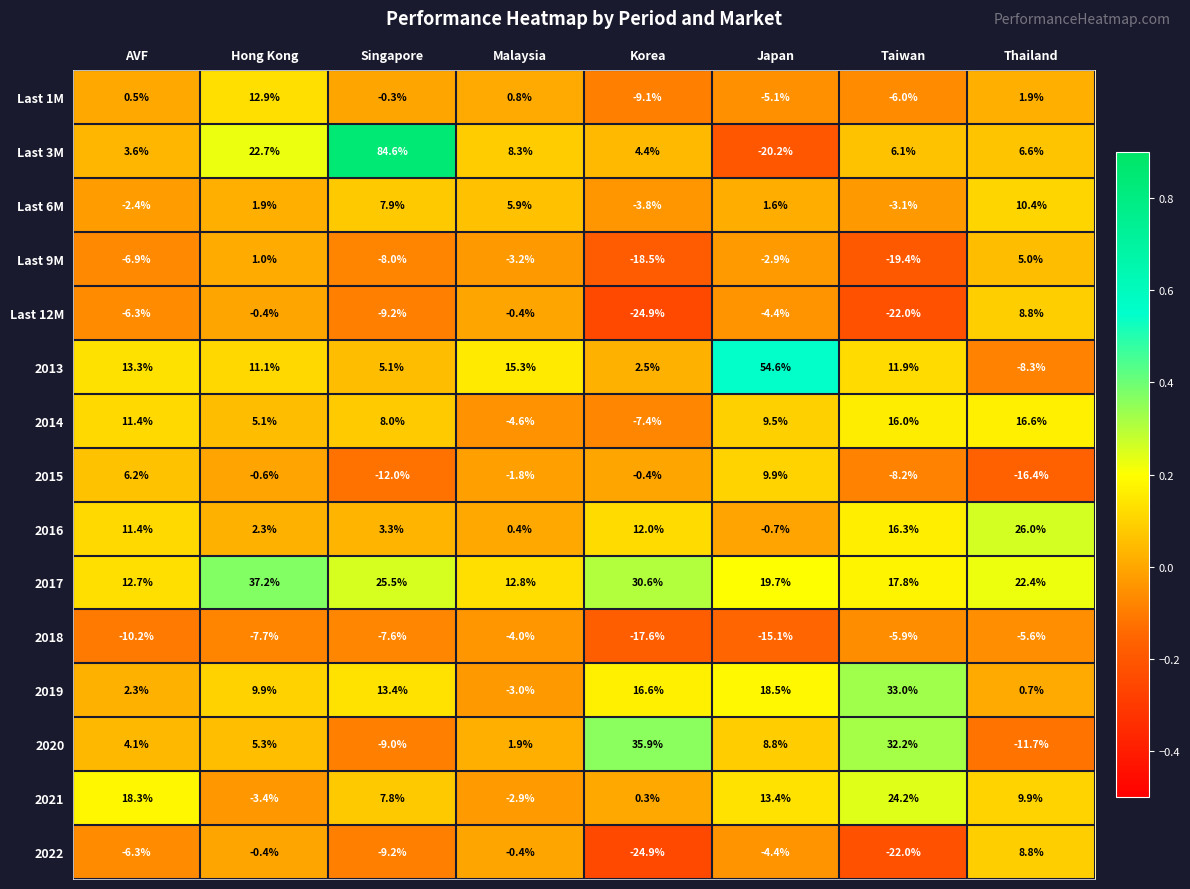

At how many categories does at least one series exceed -13?

8